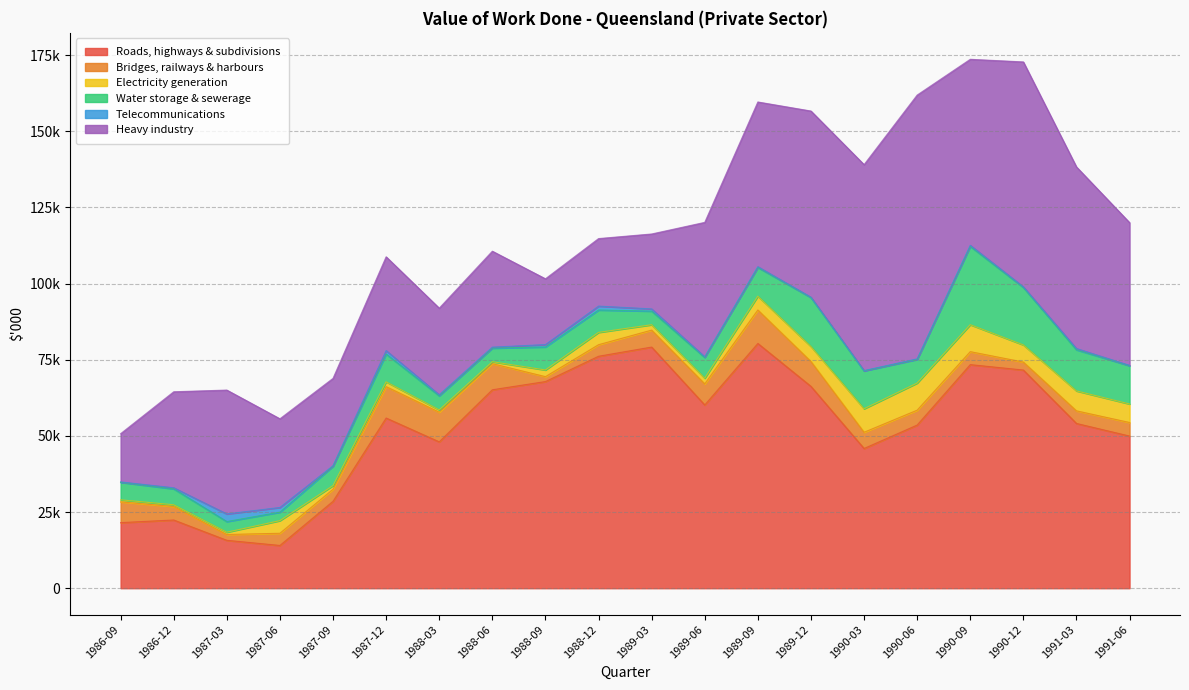

What are all the series names shown in the legend?

Roads, highways & subdivisions, Bridges, railways & harbours, Electricity generation, Water storage & sewerage, Telecommunications, Heavy industry